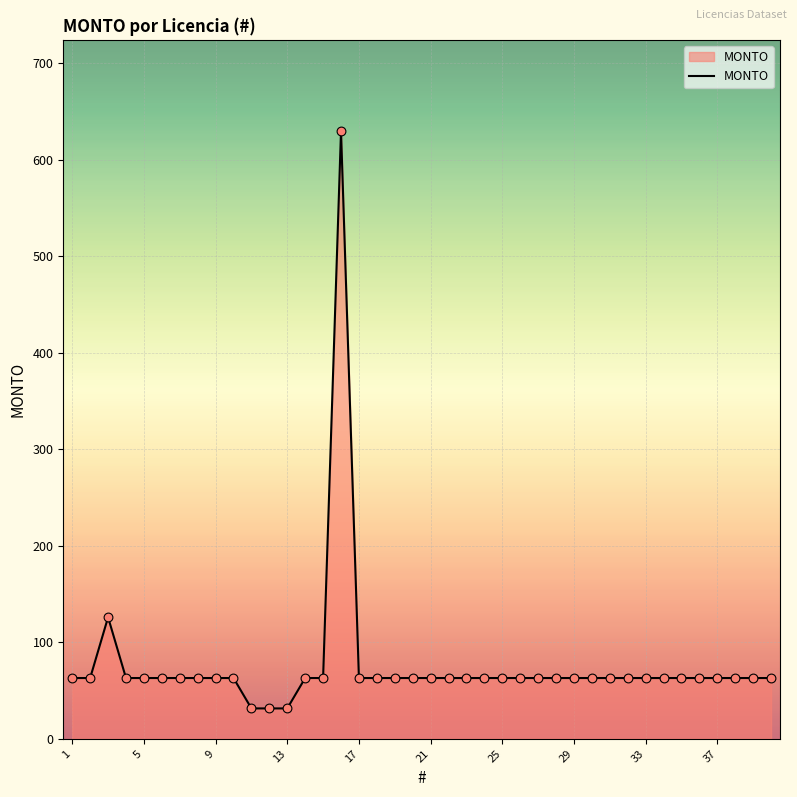

What is the greatest value displayed?

630.0